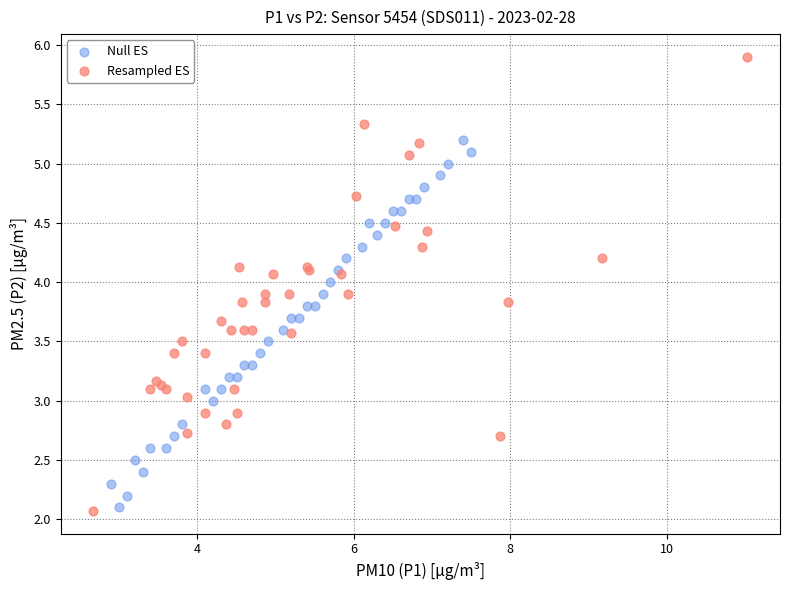

What are all the series names shown in the legend?

Null ES, Resampled ES